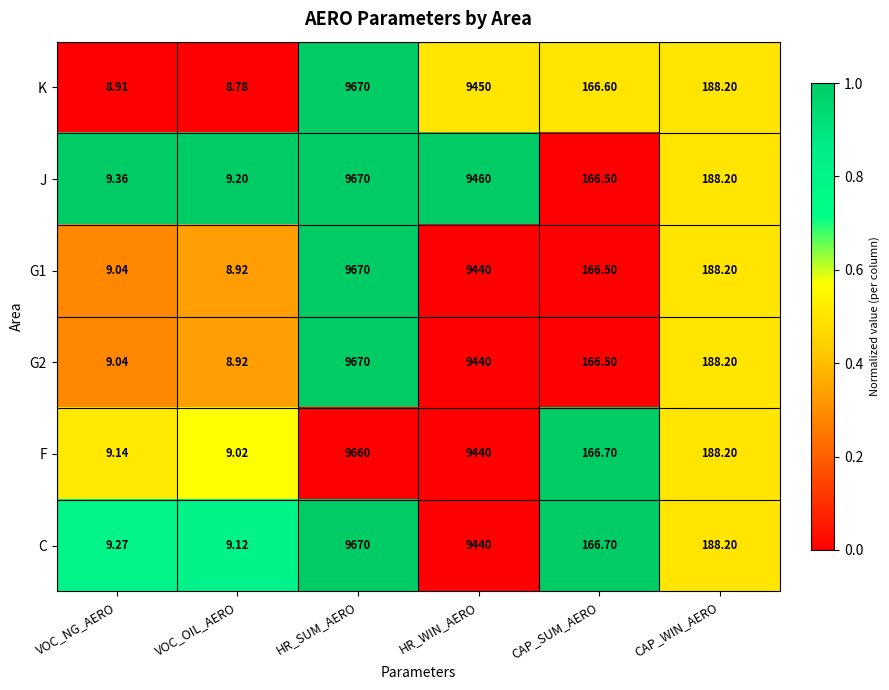

How many series are shown in this chart?

6